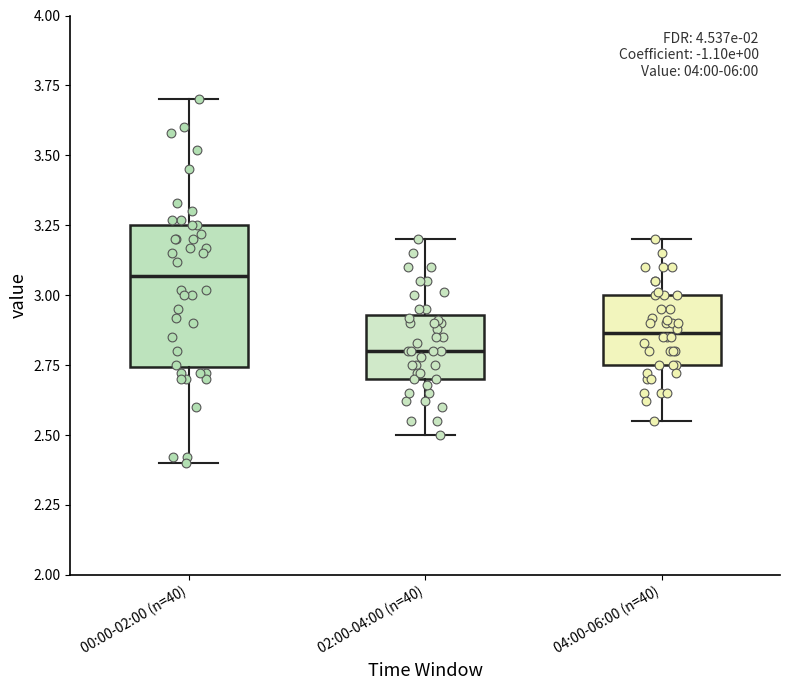

Where does the upper whisker of the box for 00:00-02:00 (n=40) end on the y-axis? The values are not printed on the chart, so give them approximately, as read against the axis.

3.70